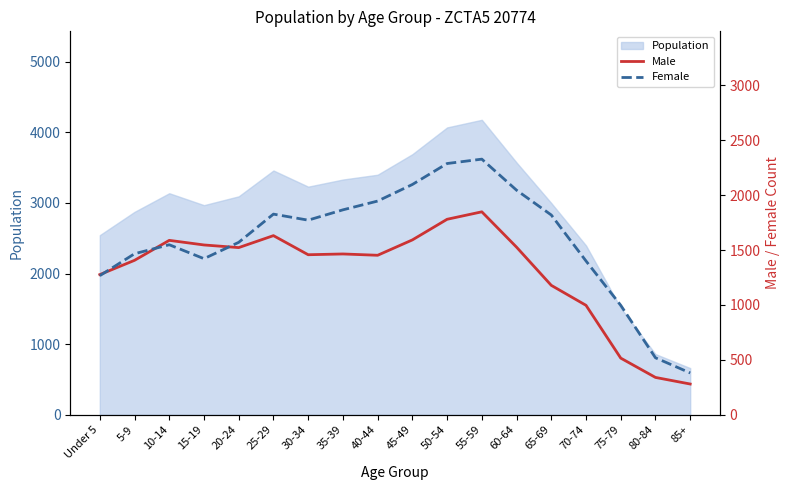

What is the maximum value for Male?

1849